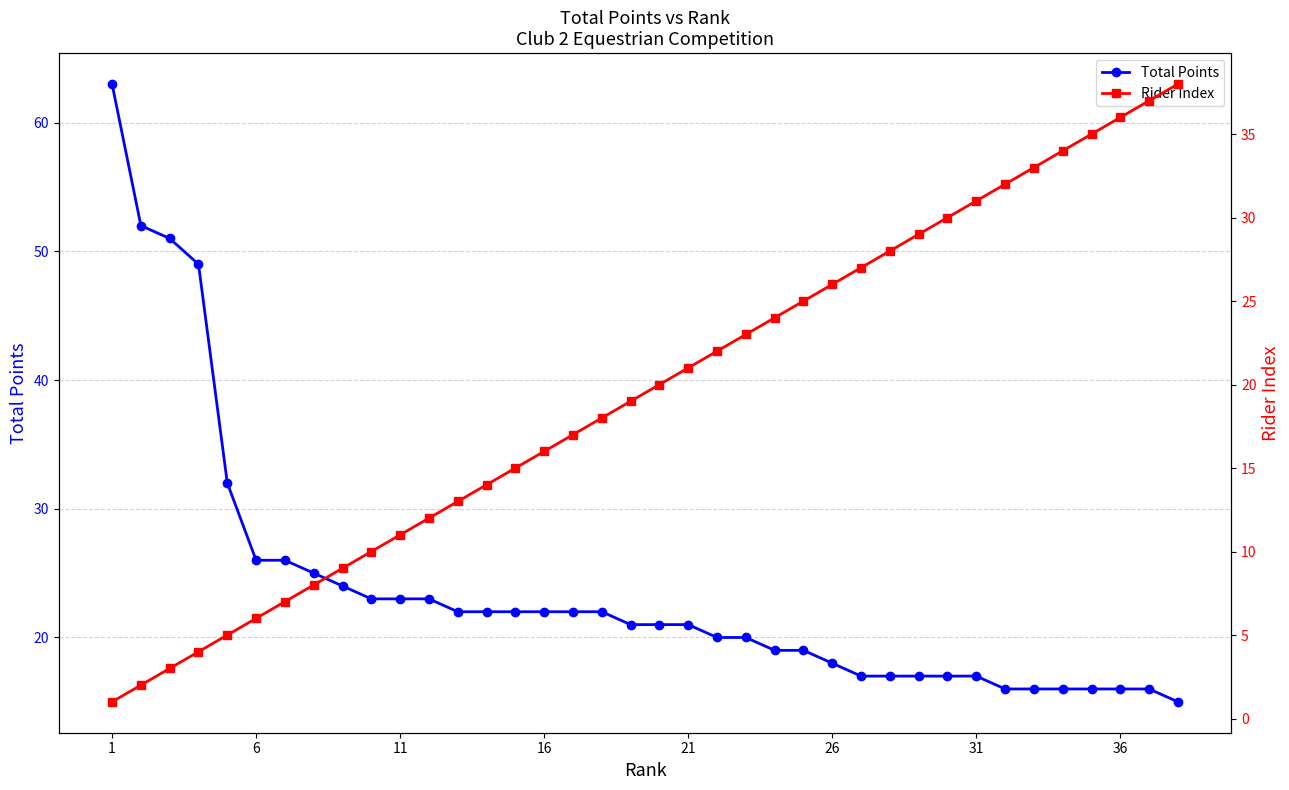

Is this an area chart (filled region under the line)?

No